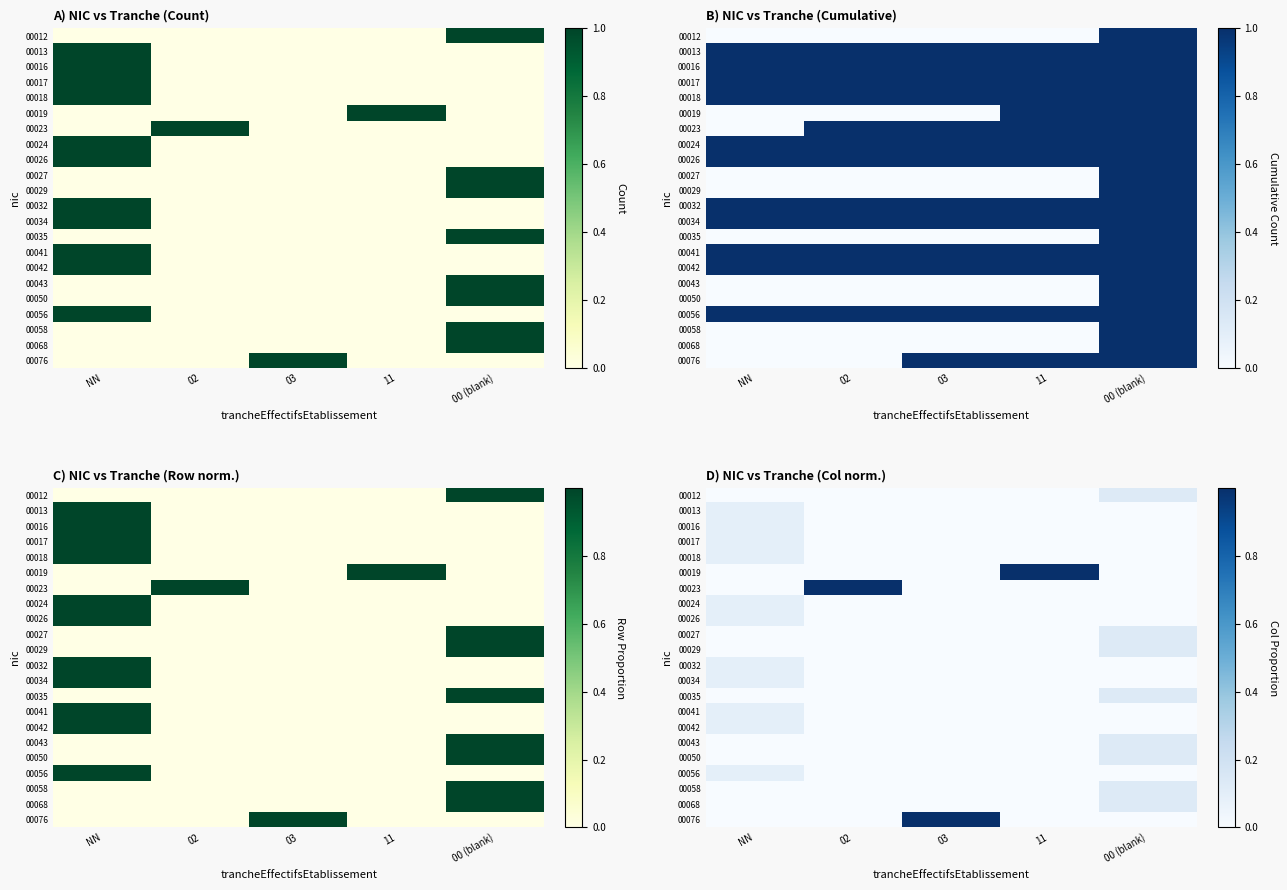

What is the maximum value for 00035?

0.1